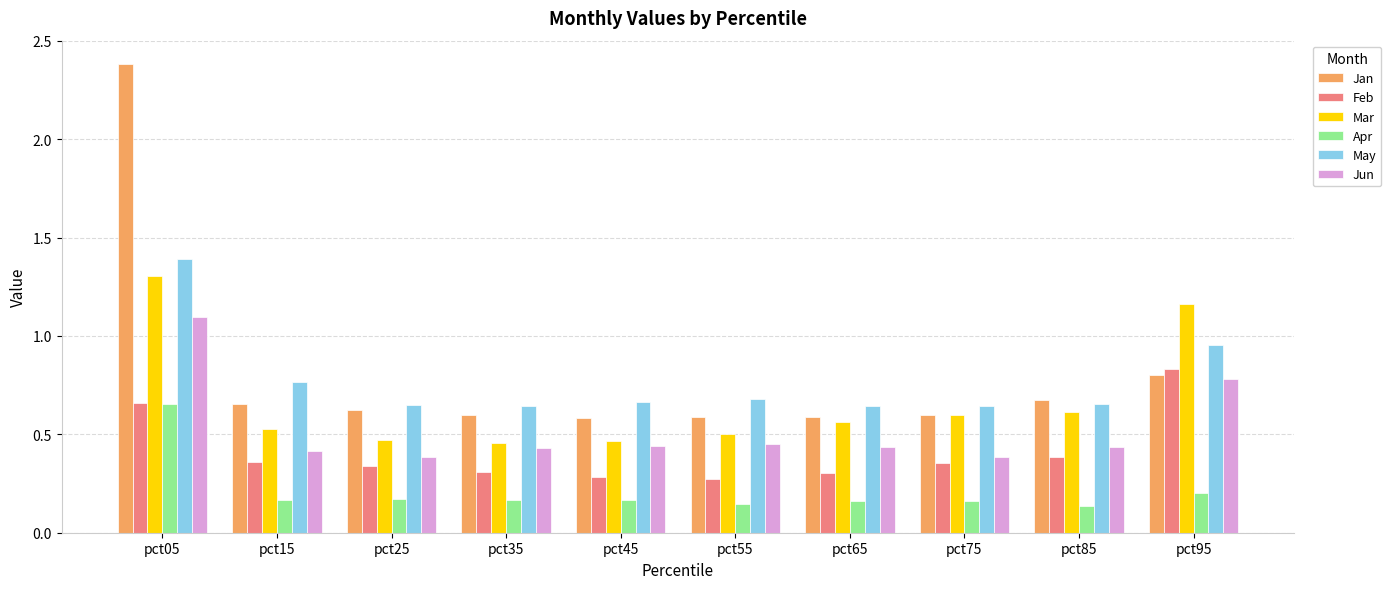

At which label does May reach its peak?

pct05